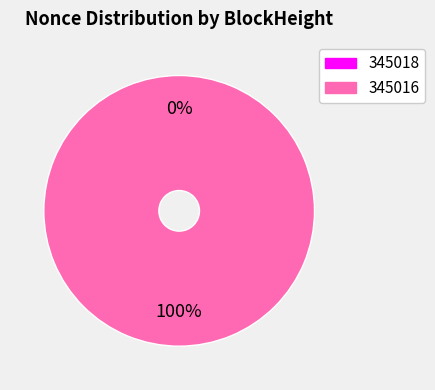

What percentage do 345018 and 345016 together represent?

100.0%